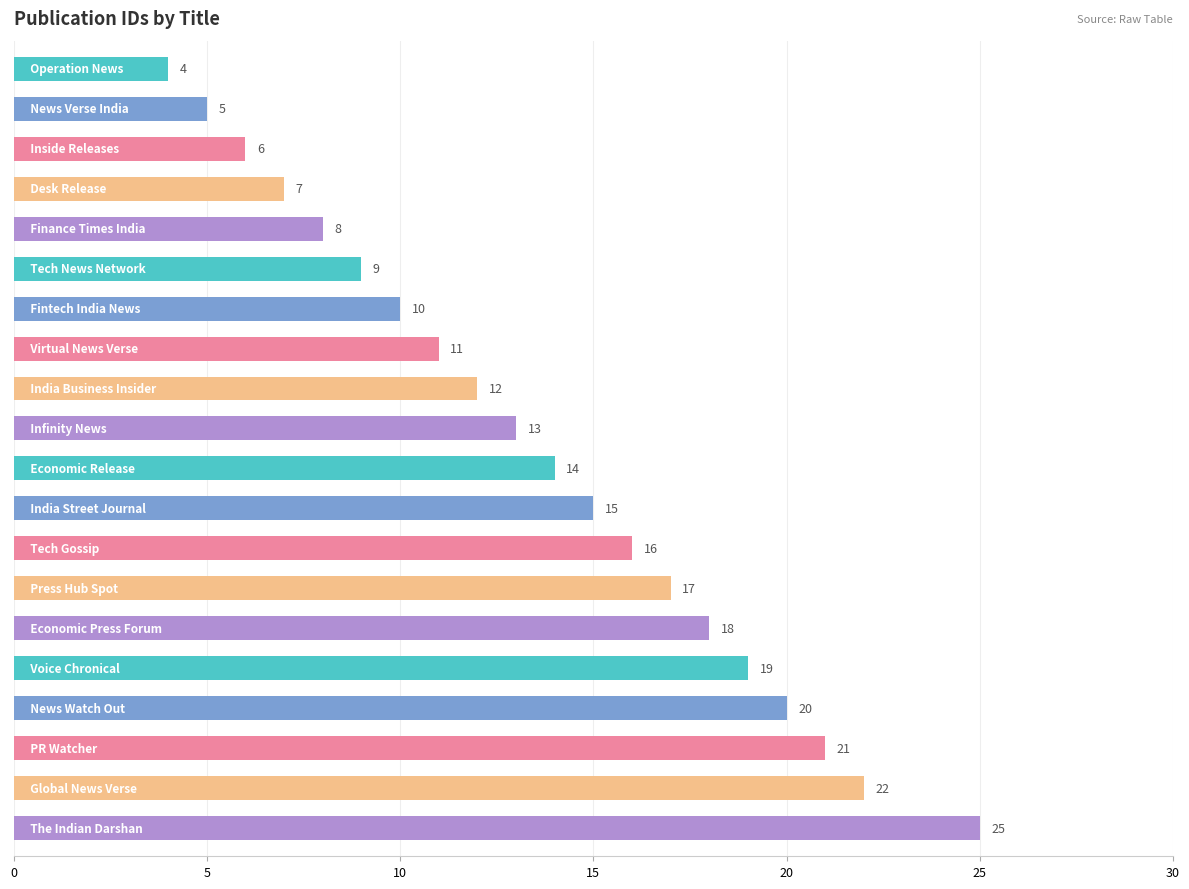

Does the chart contain stacked bars?

No